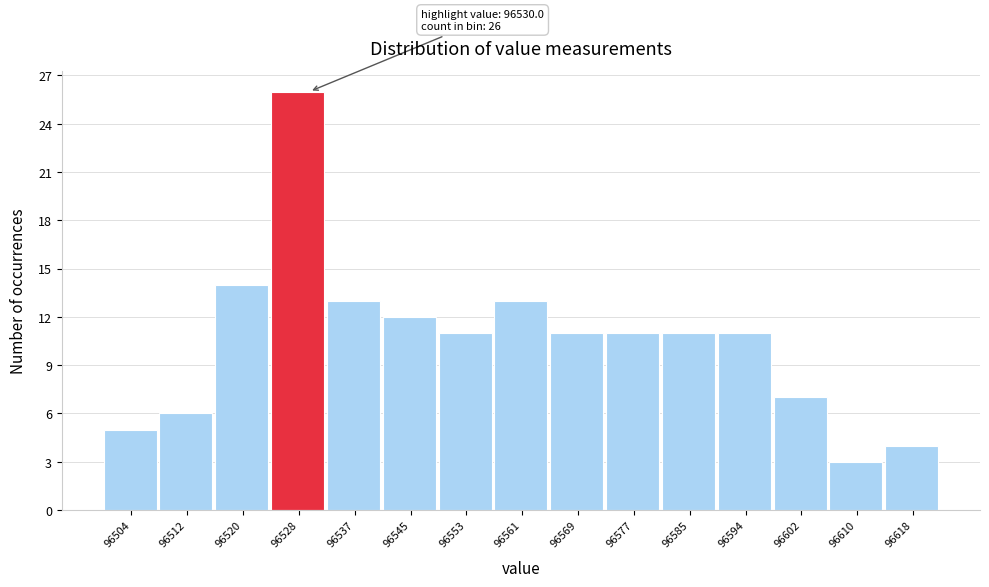

Over which range of the x-axis is the bar tallest?

96524 to 96533